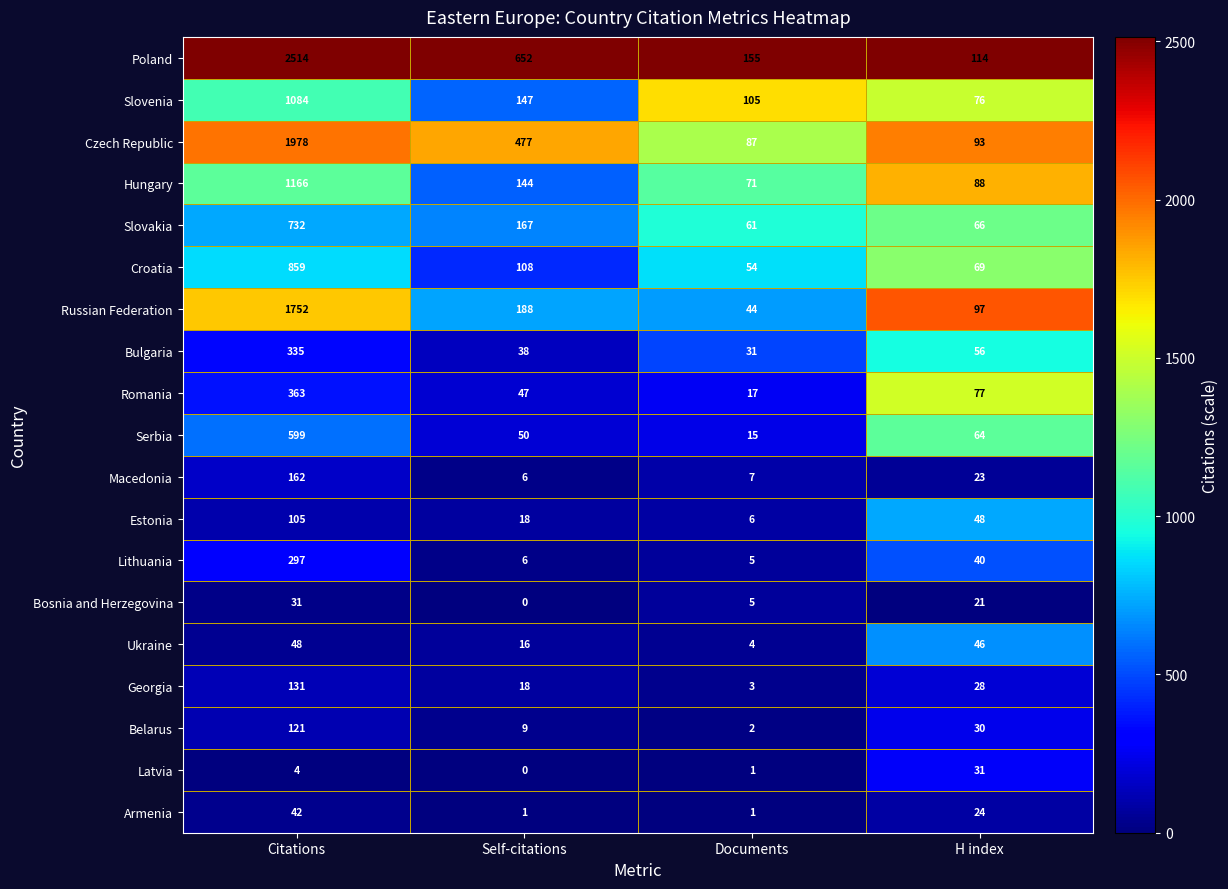

Between Self-citations and H index, which series saw the biggest shift?

Poland